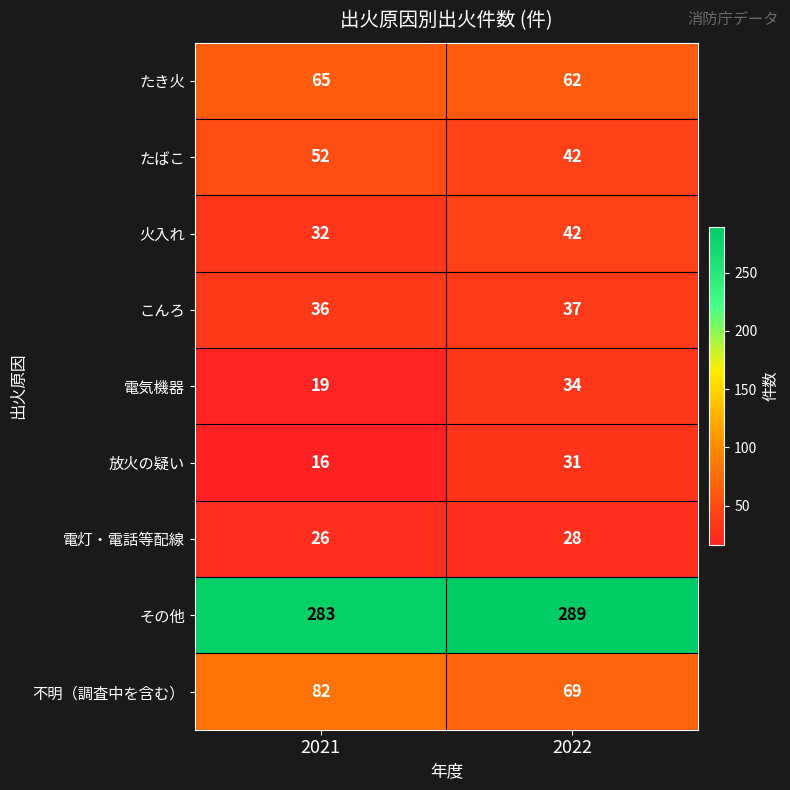

The こんろ series shows 18 at 2022. True or false?

False